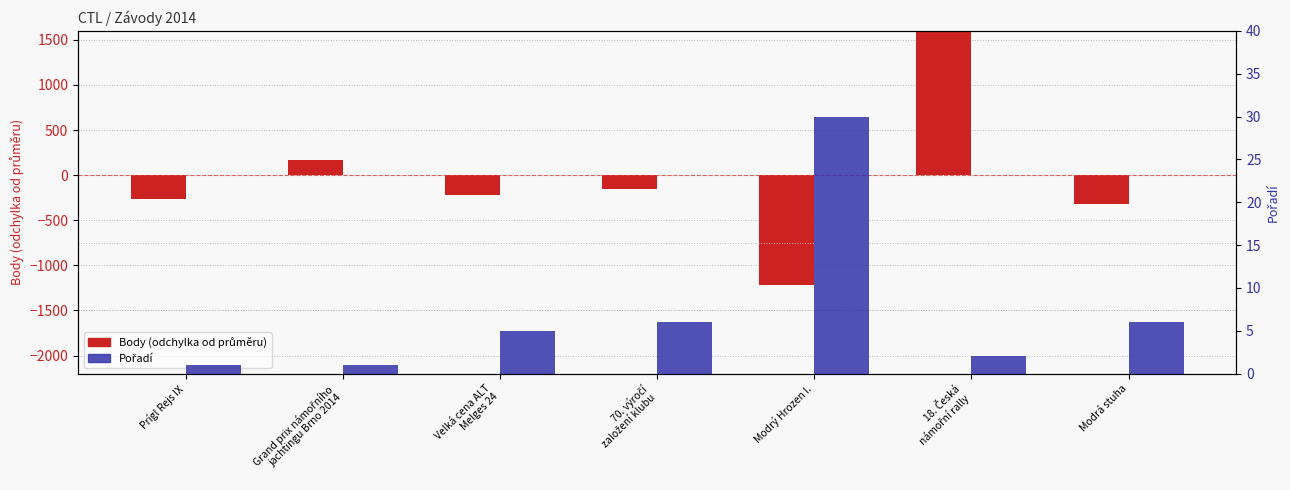

The Pořadí series shows 6.0 at 70. výročí
založení klubu. True or false?

True